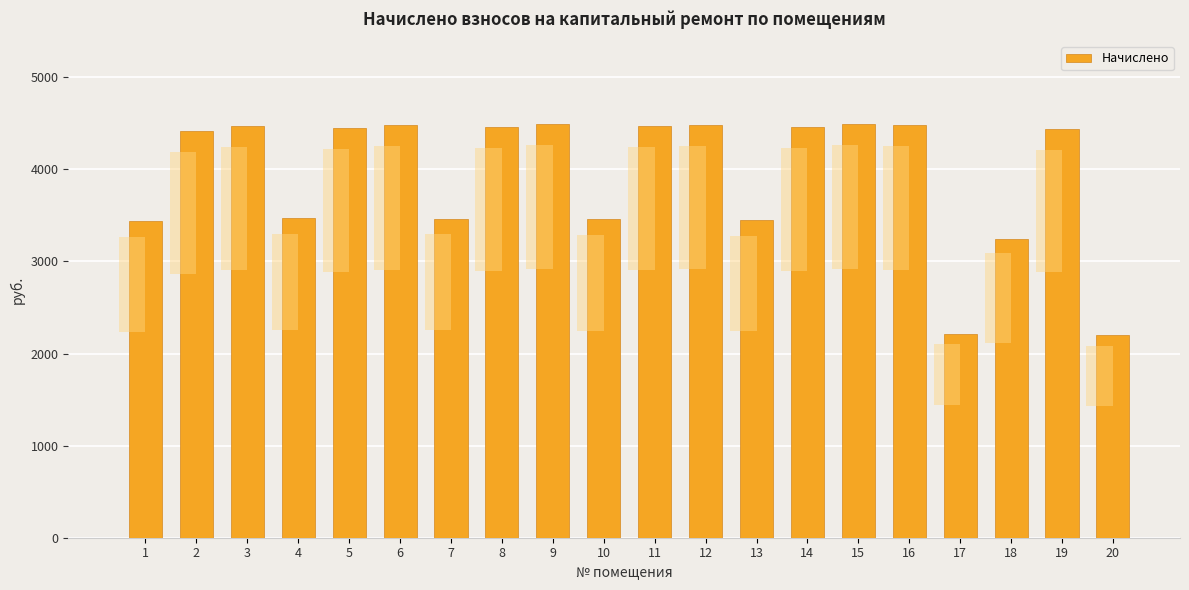

Is it true that the value at 14 is 4456.3?

True